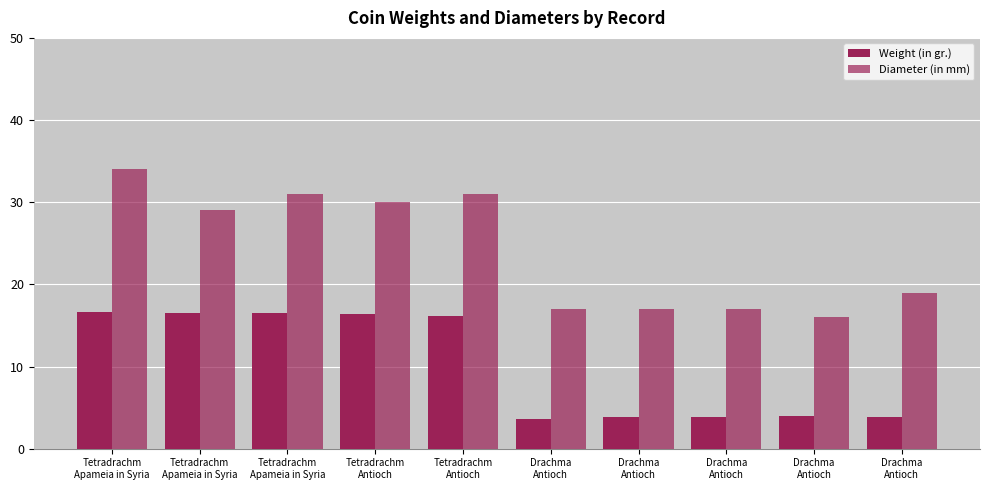

At Drachma
Antioch, list the series in order from smallest to largest.

Weight (in gr.), Diameter (in mm)